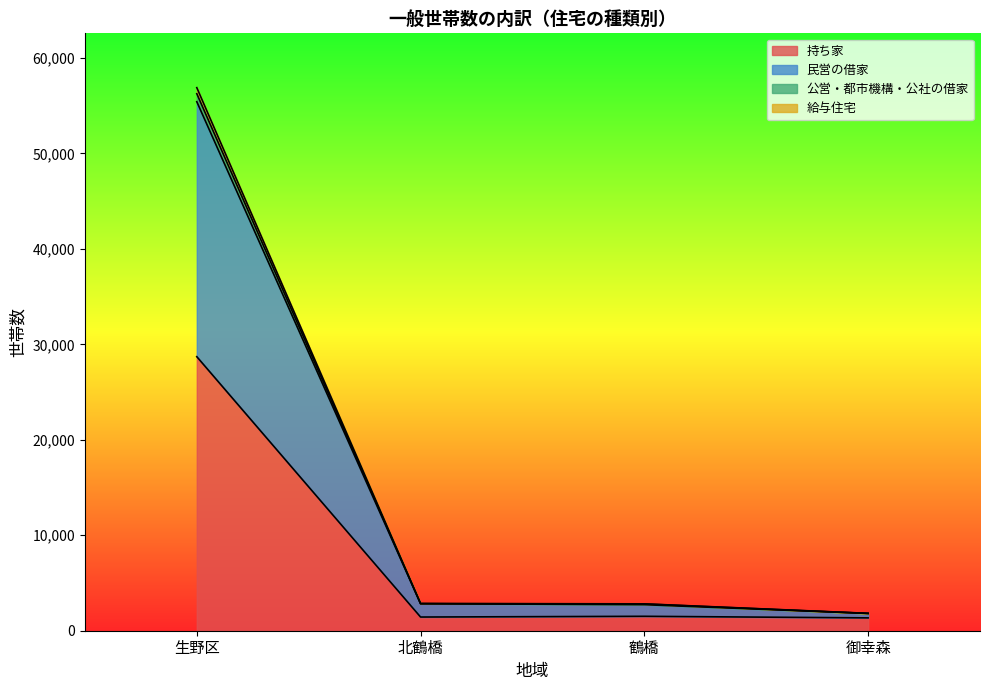

What is the minimum value shown in the chart?

1346